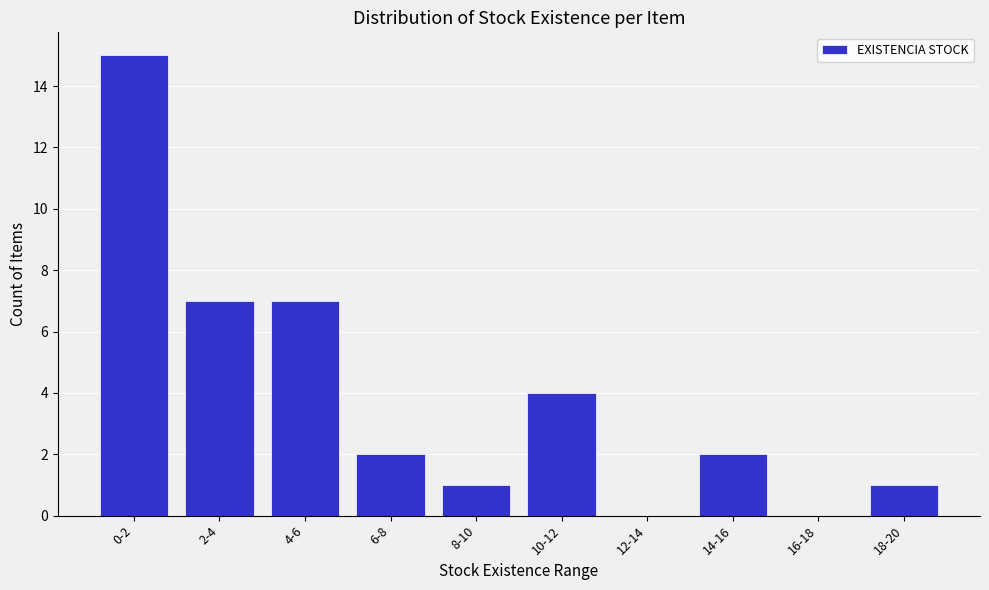

Reading right to left, list all the values displayed in this chart.

18-20=1	16-18=0	14-16=2	12-14=0	10-12=4	8-10=1	6-8=2	4-6=7	2-4=7	0-2=15